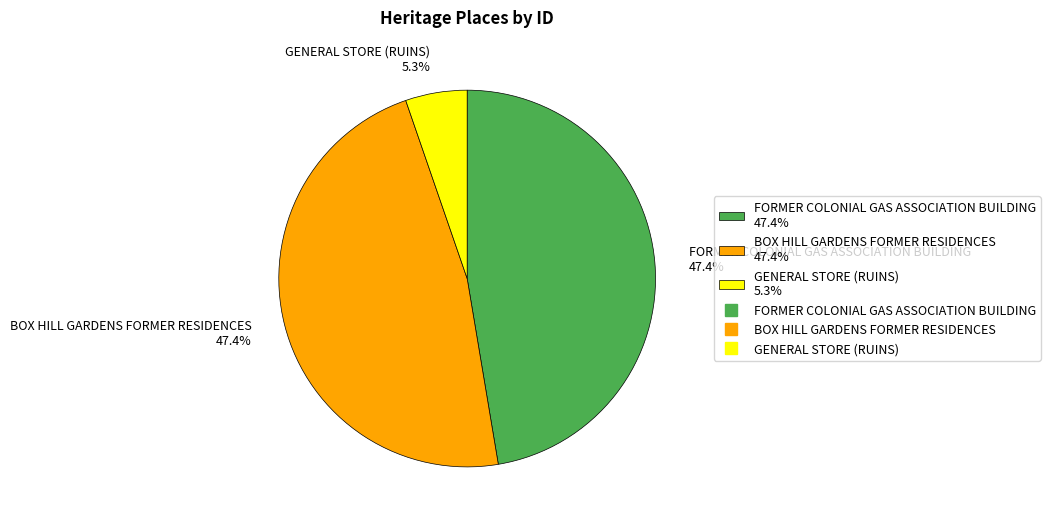

Combined, what portion of the pie is GENERAL STORE (RUINS) and FORMER COLONIAL GAS ASSOCIATION BUILDING?

52.6%